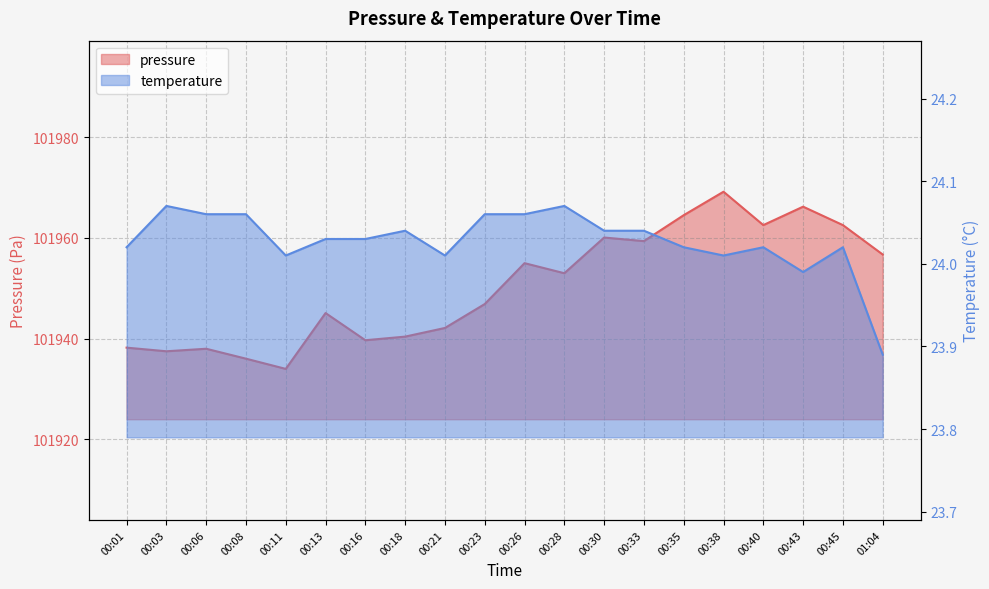

Where is temperature nearest to the value 23?

01:04